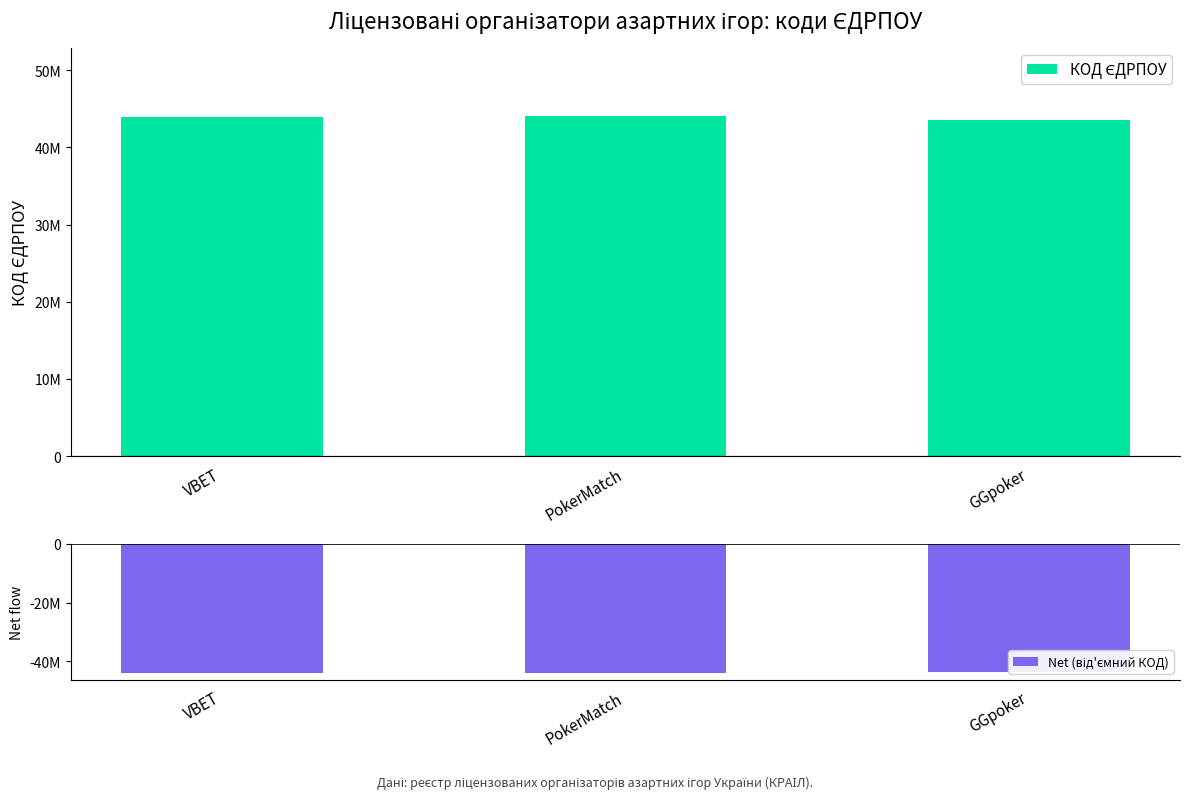

Rank the categories by КОД ЄДРПОУ value from highest to lowest.

PokerMatch, VBET, GGpoker